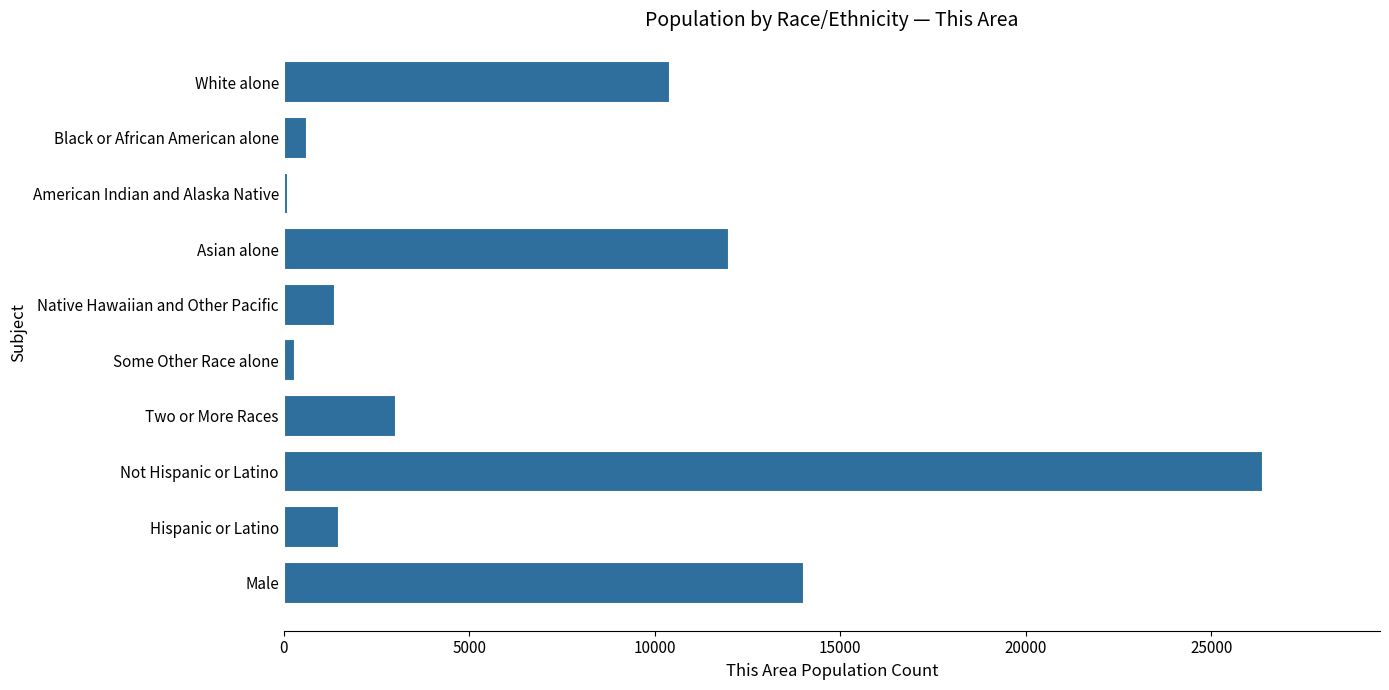

What is the average value?

6977